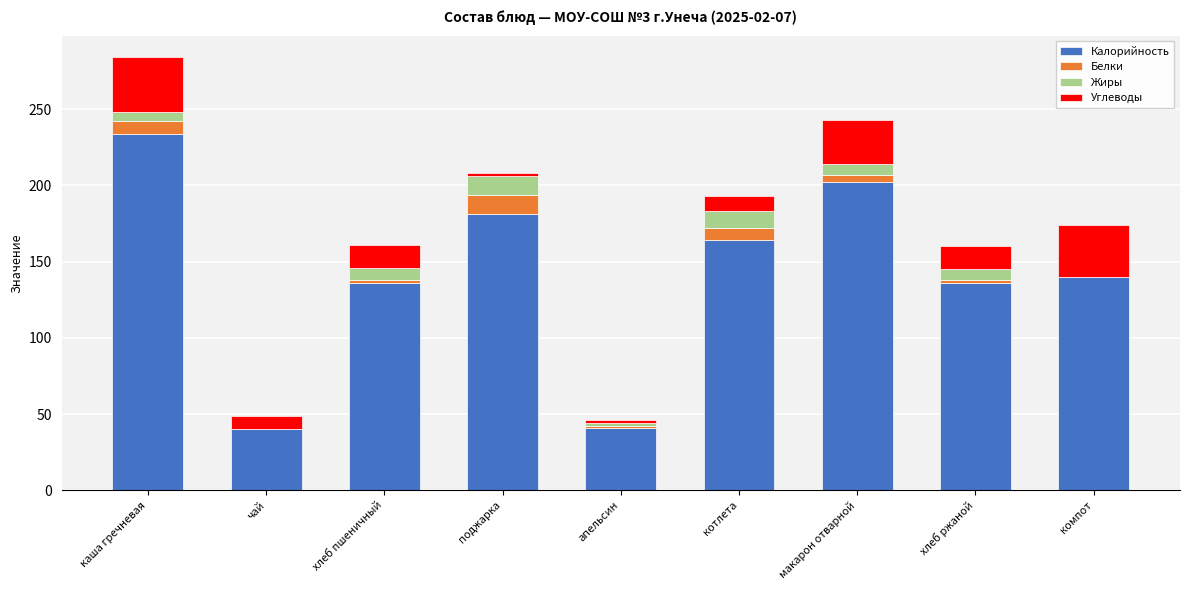

What are all the series names shown in the legend?

Калорийность, Белки, Жиры, Углеводы